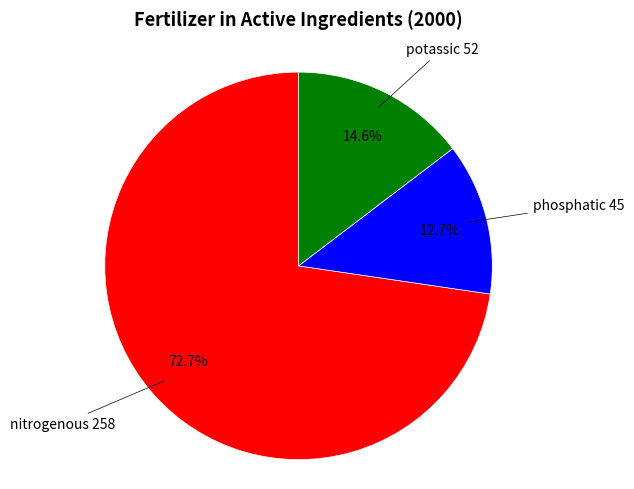

To the nearest percent, what percentage of the pie is phosphatic?

13%